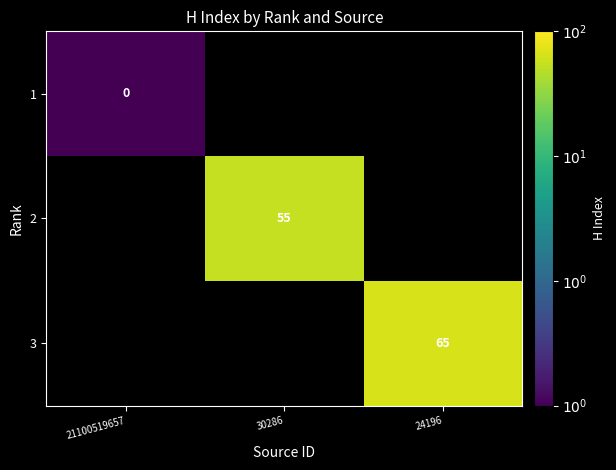

At which category does the chart reach its minimum across all series?

21100519657